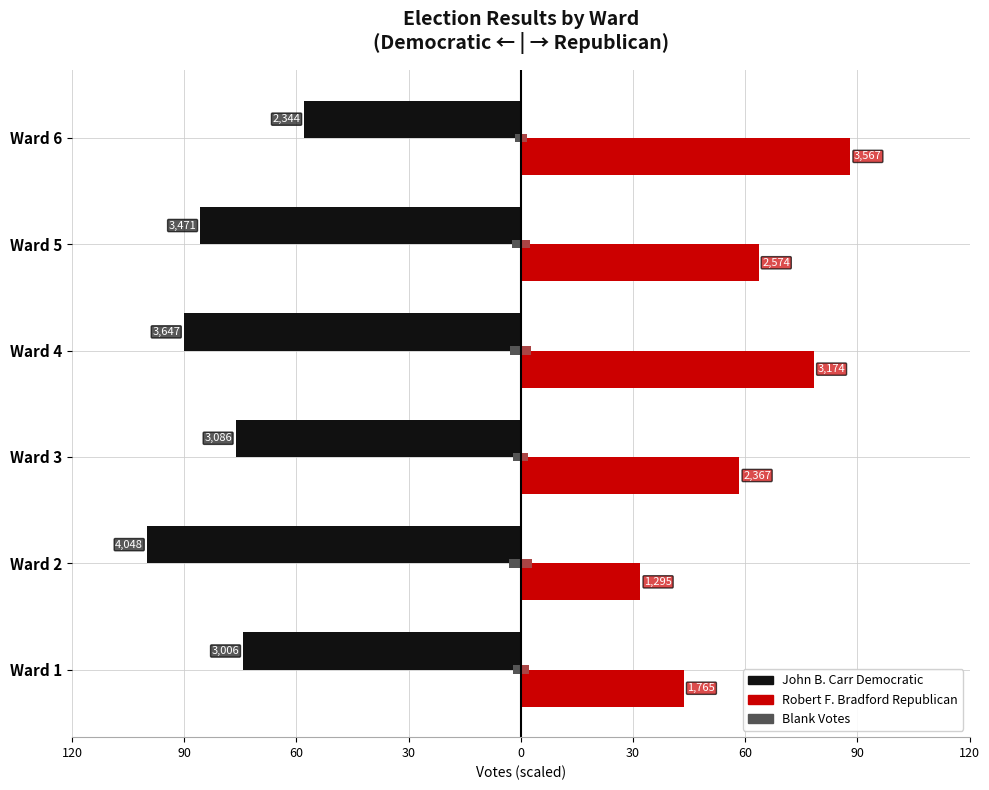

The John B. Carr Democratic series shows -35.4 at Ward 3. True or false?

False